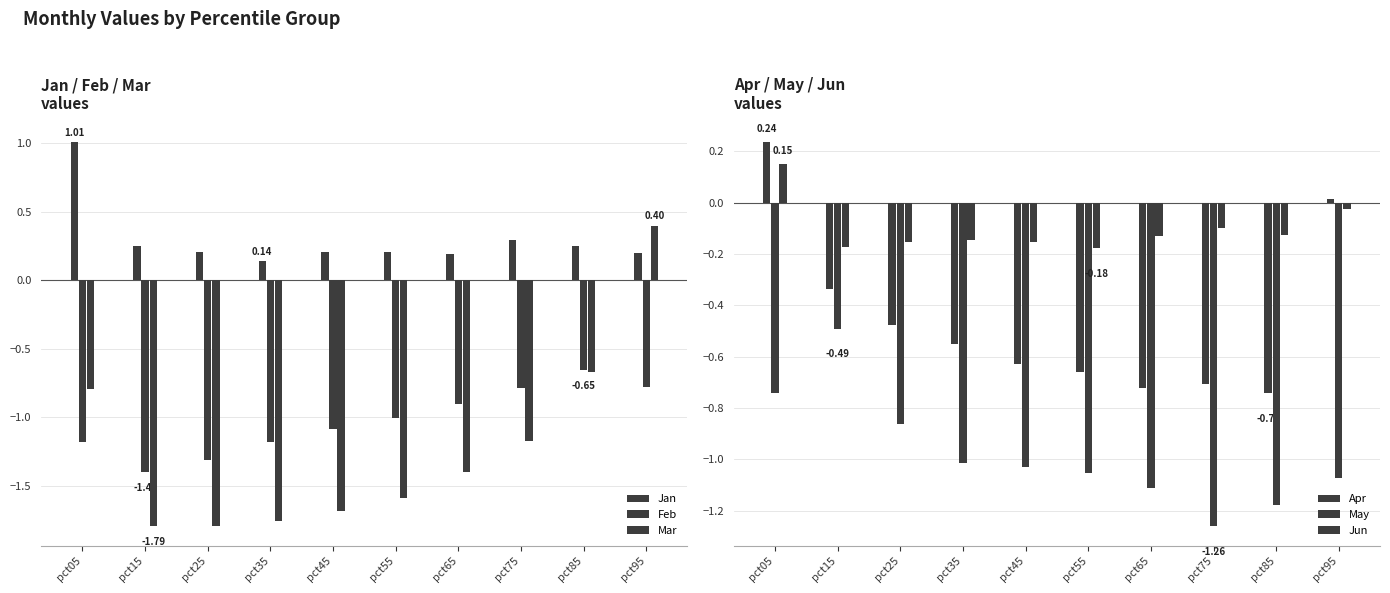

What is the value of the Mar bar at the 3rd from the left?

-1.8